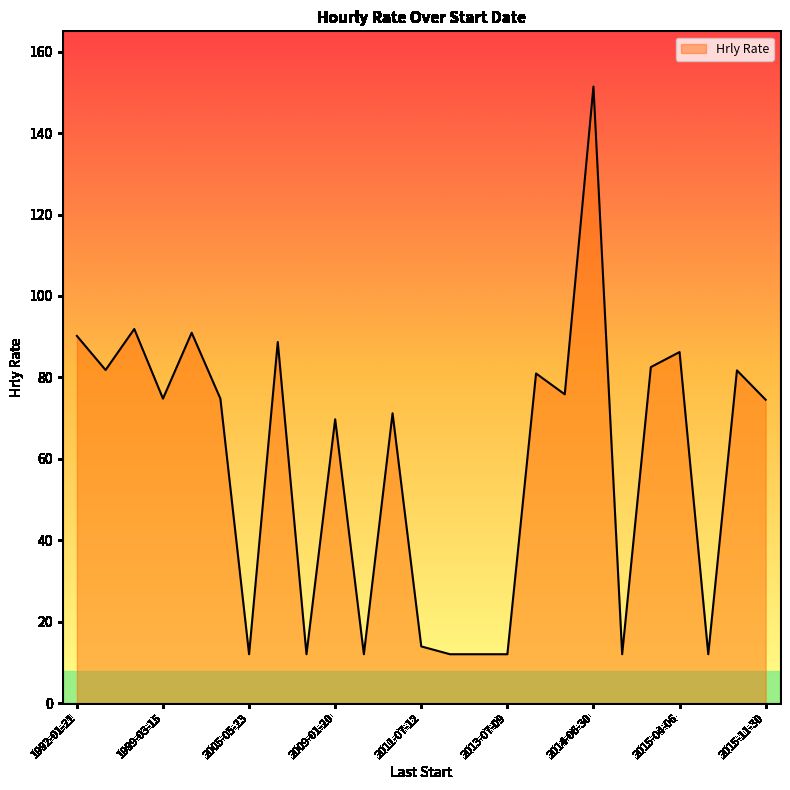

How many categories are shown in the chart?

25